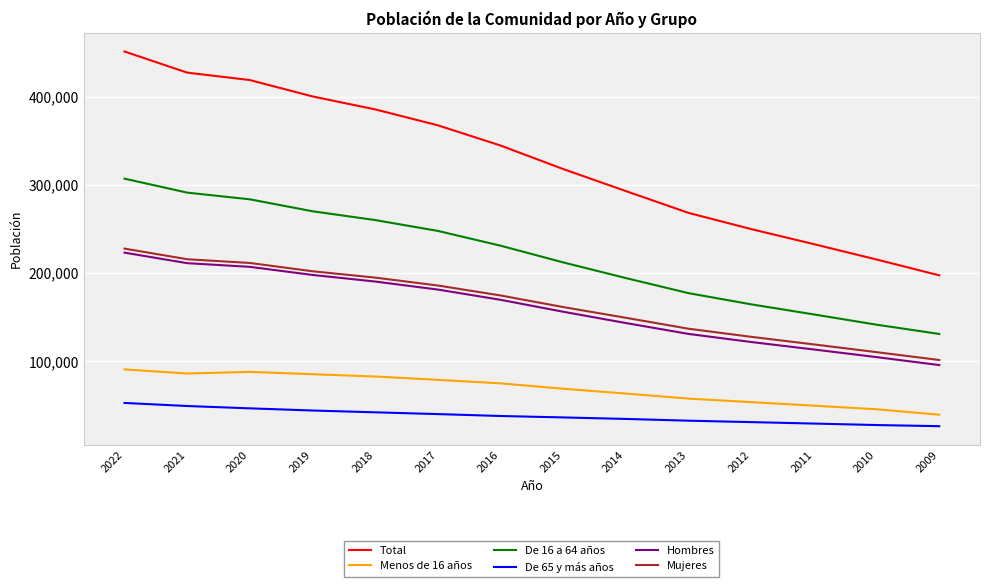

What is the difference between the Mujeres values at 2013 and 2017?

48960